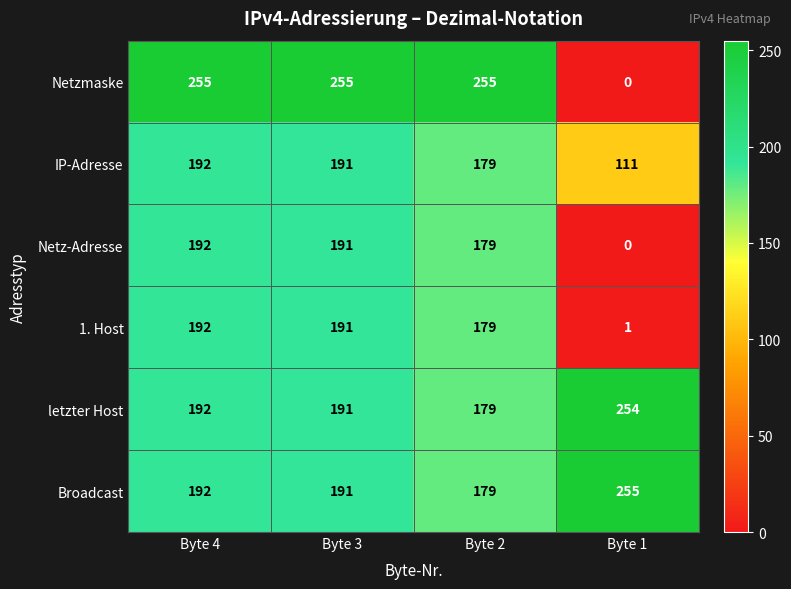

How many series are shown in this chart?

6